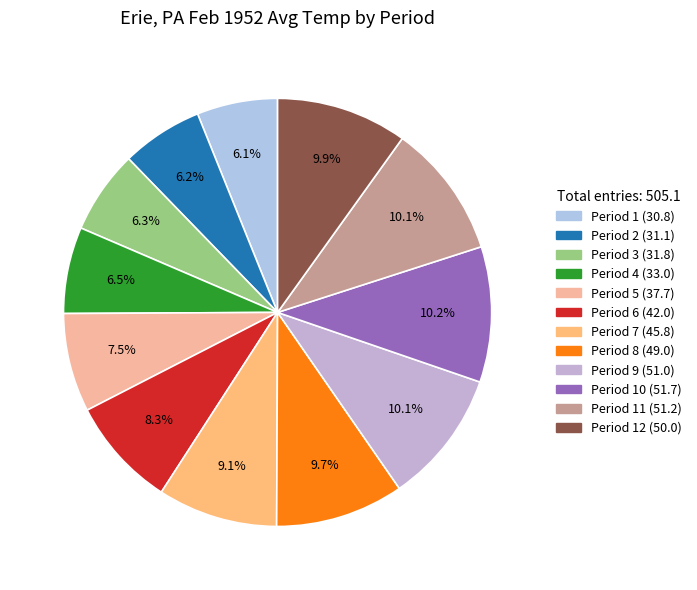

Does any single category account for the majority?

No